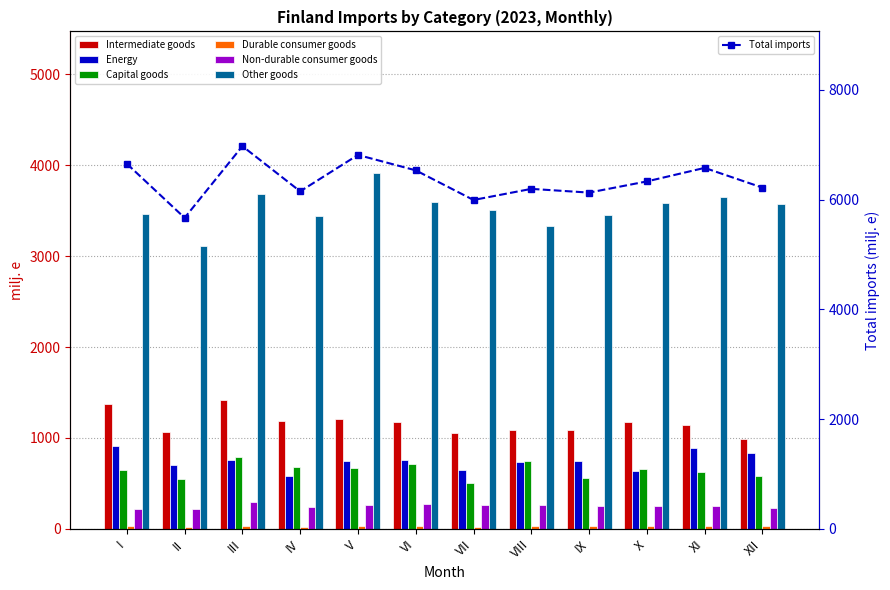

Between III and I, which is larger?

III